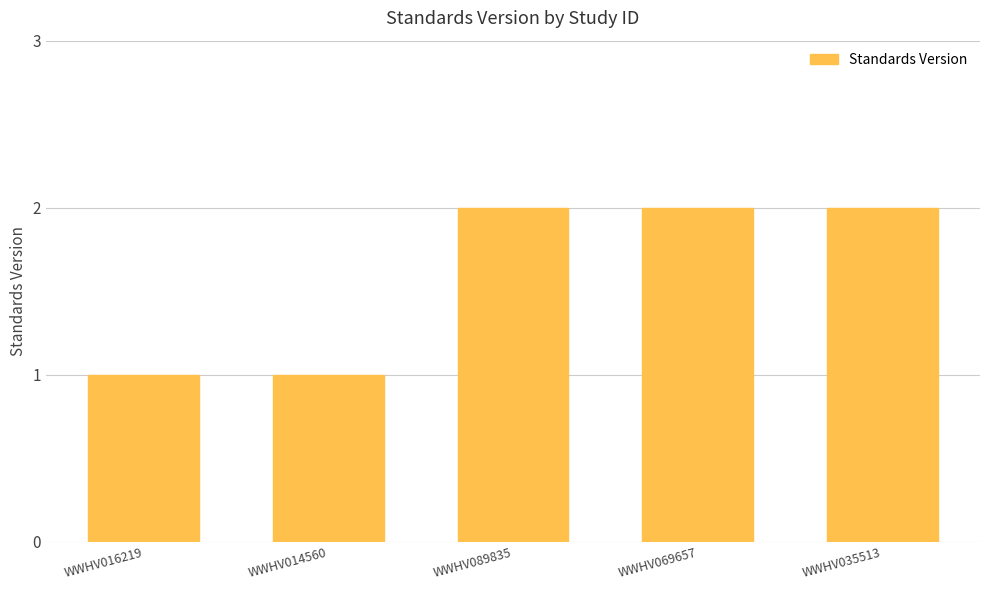

What is the label of the 5th bar from the right?

WWHV016219